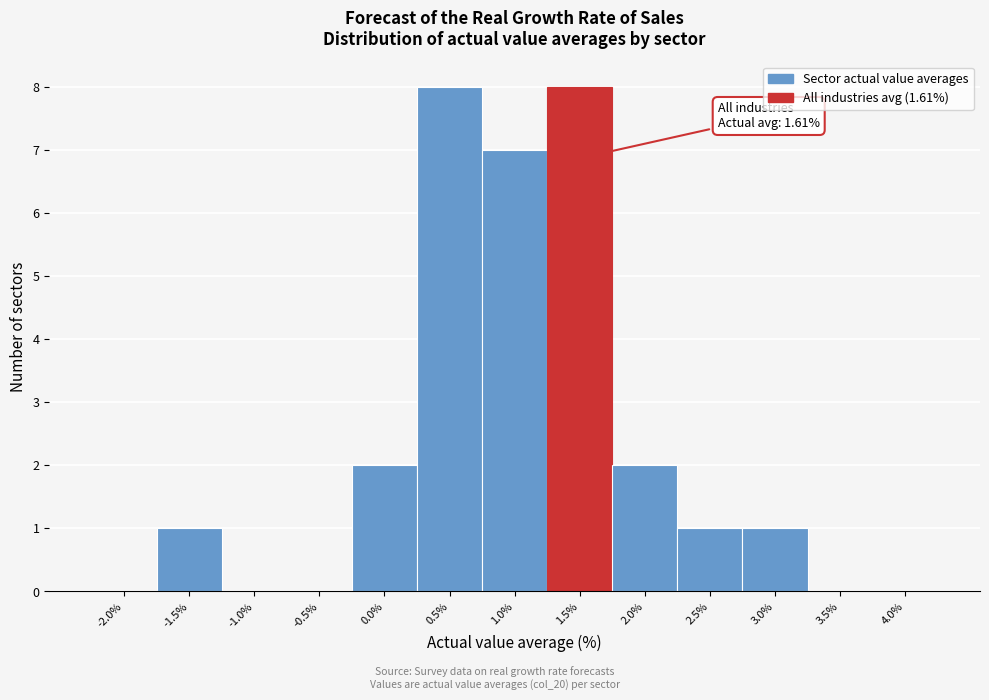

Reading left to right, extract all data points from this chart.

-2.0%=0	-1.5%=1	-1.0%=0	-0.5%=0	0.0%=2	0.5%=8	1.0%=7	1.5%=8	2.0%=2	2.5%=1	3.0%=1	3.5%=0	4.0%=0